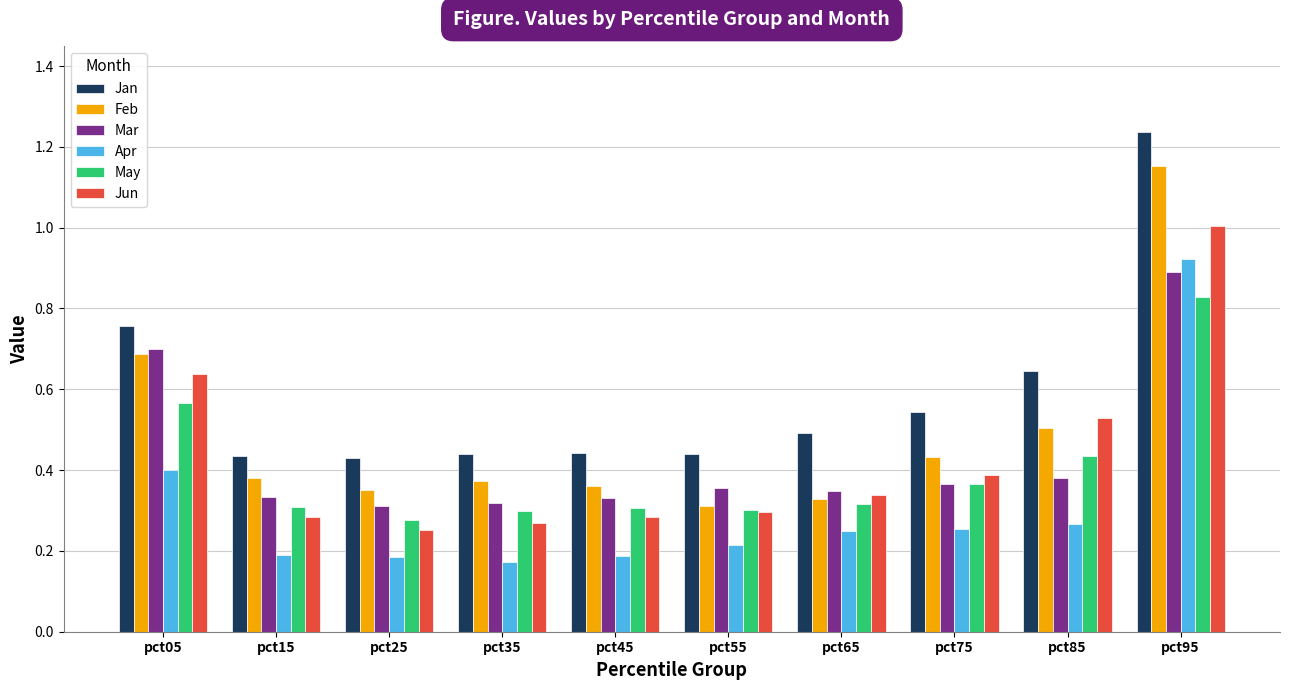

What are all the series names shown in the legend?

Jan, Feb, Mar, Apr, May, Jun